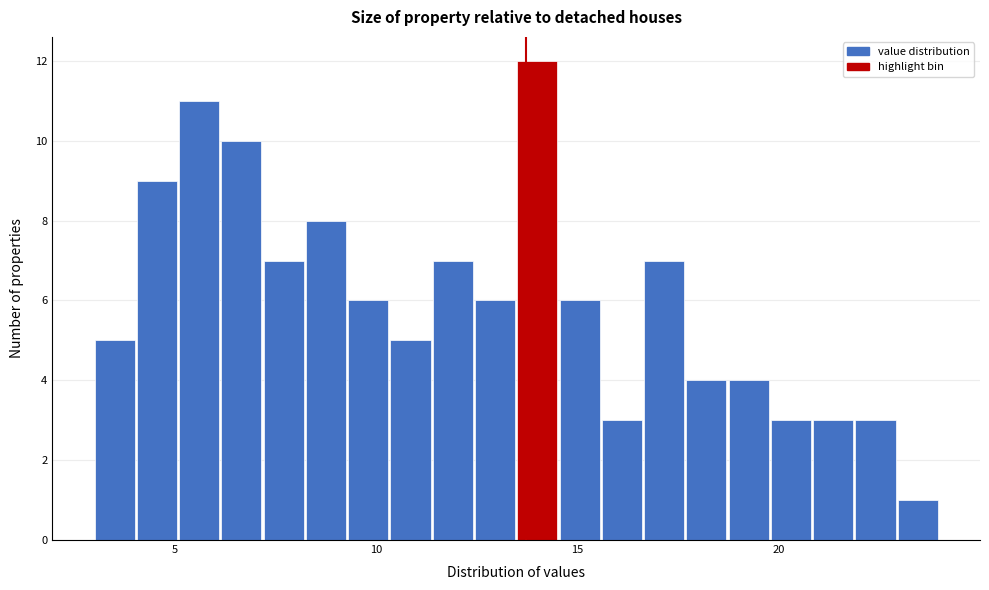

Around what value on the x-axis is the tallest bar? Give the approximate position of its centre, as read against the axis.

14.0